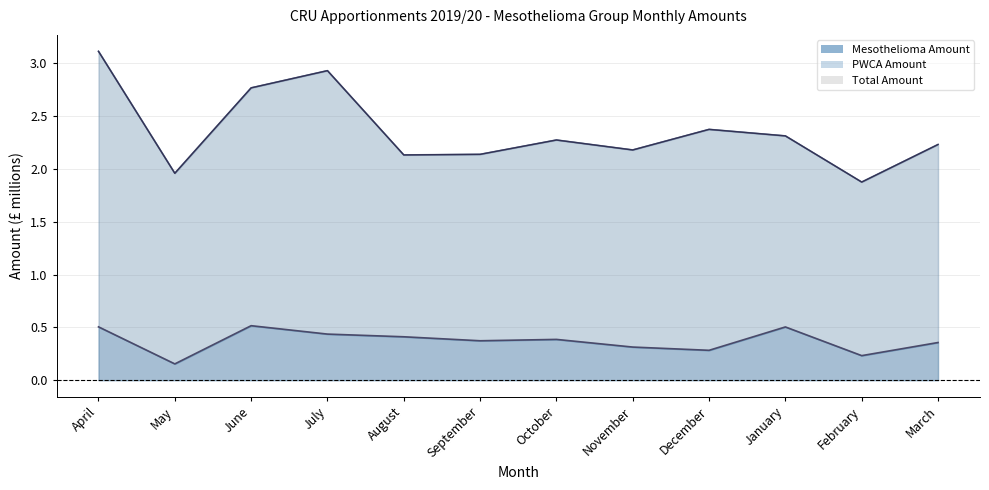

What value does the Total Amount series have at October?

2.3